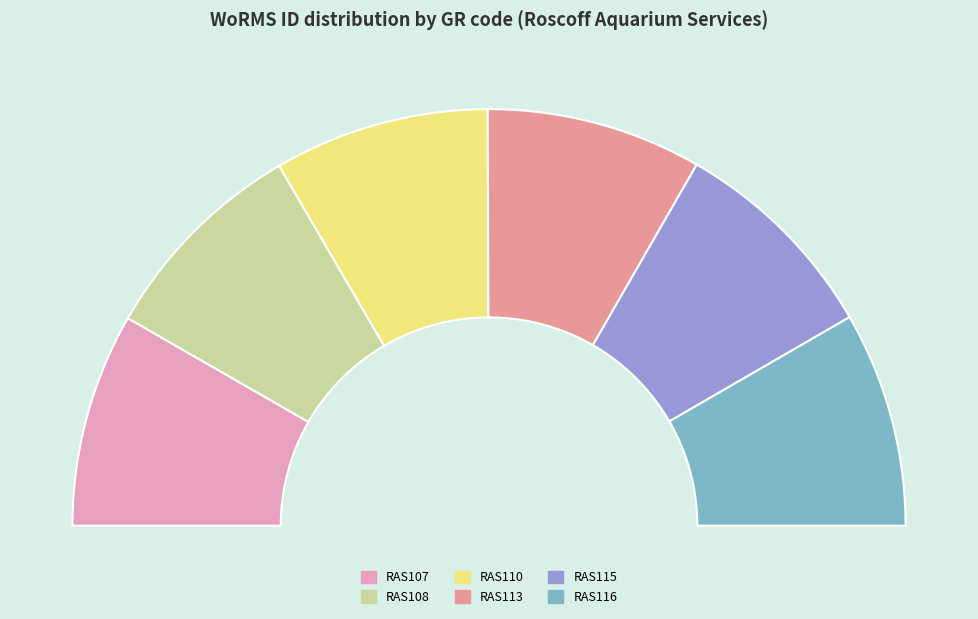

Rank the categories by value from highest to lowest.

RAS113, RAS110, RAS116, RAS115, RAS108, RAS107